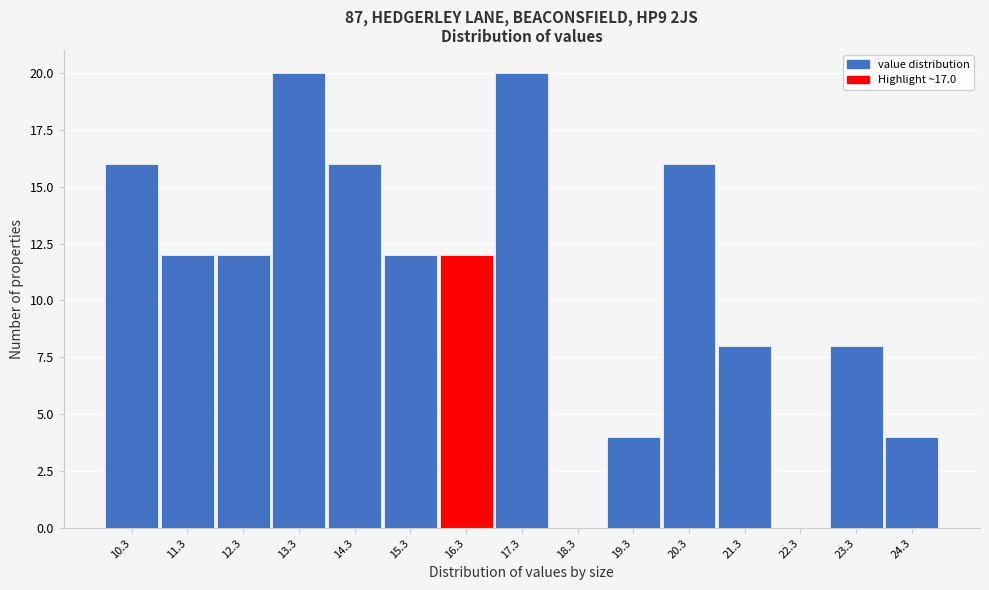

Reading left to right, list all the values displayed in this chart.

10.3=16	11.3=12	12.3=12	13.3=20	14.3=16	15.3=12	16.3=12	17.3=20	18.3=0	19.3=4	20.3=16	21.3=8	22.3=0	23.3=8	24.3=4